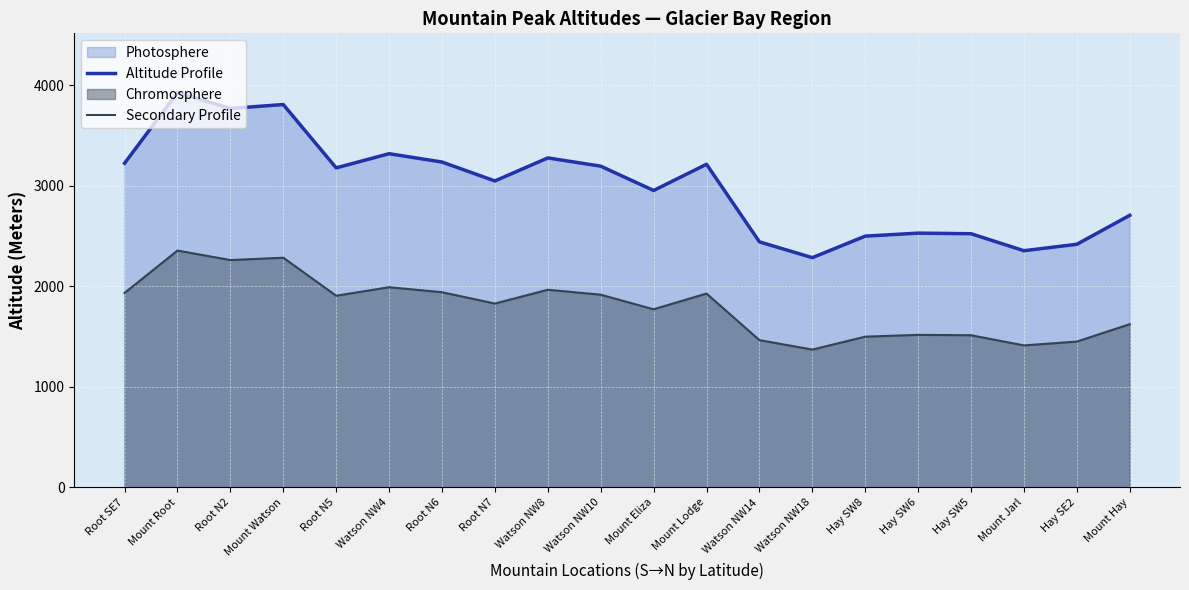

How many data points in Secondary Profile are above 1907?

10